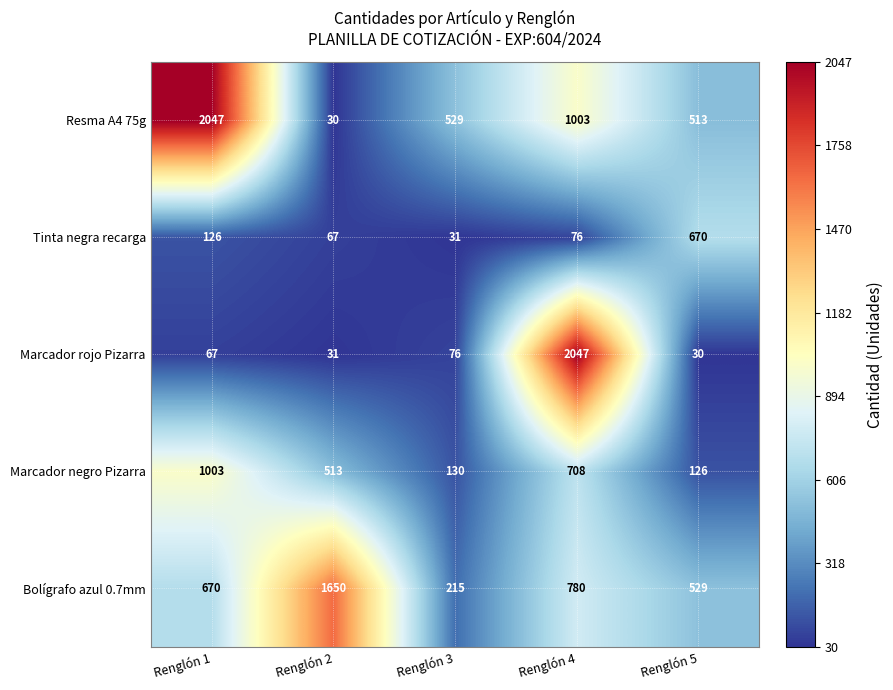

How many distinct data groups are displayed?

5